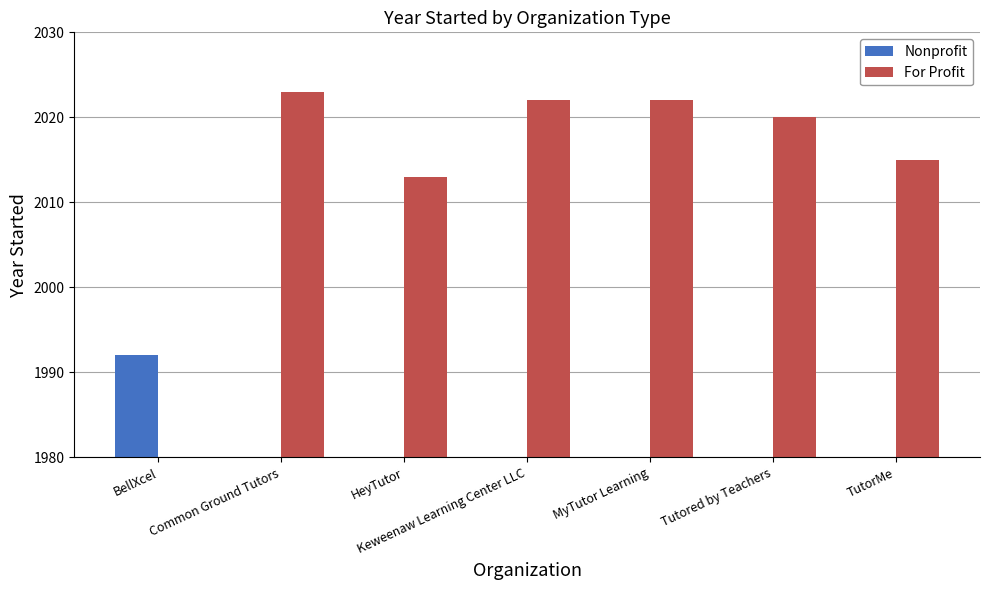

The For Profit series shows 2015 at TutorMe. True or false?

True